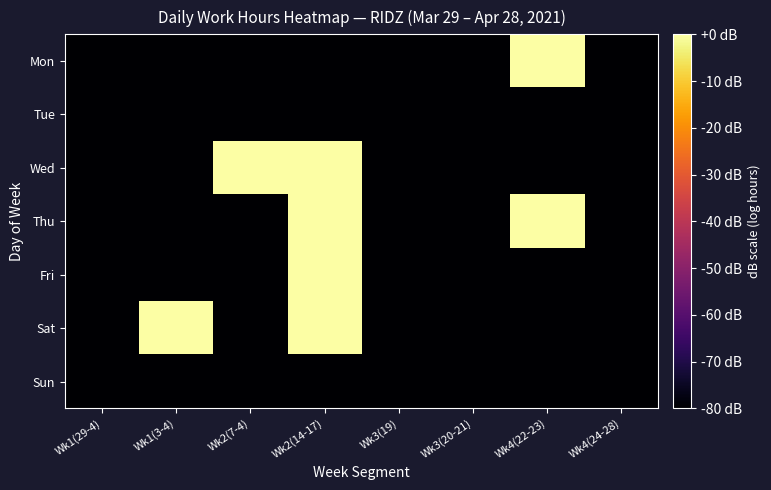

Which label corresponds to the smallest value in the chart?

Wk1(29-4)